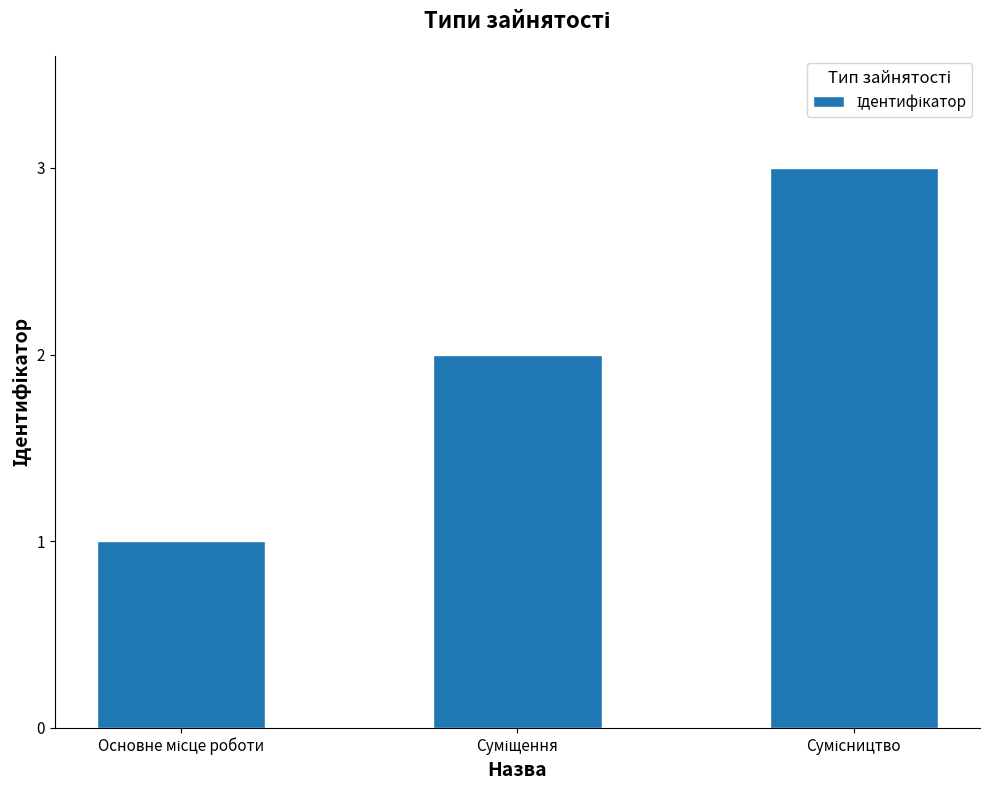

What is the sum of all values?

6